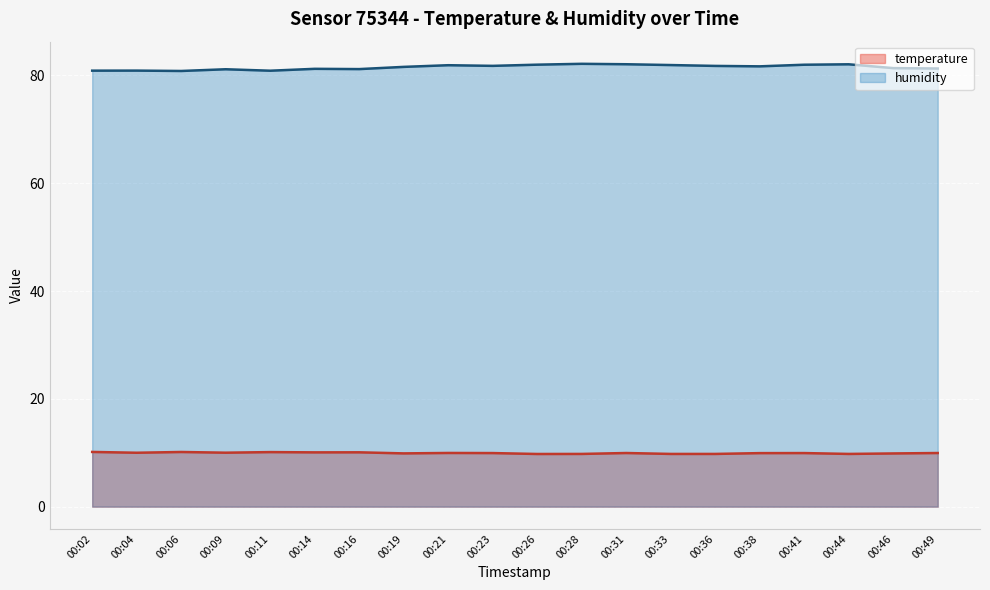

Which series has the largest total across all categories?

humidity